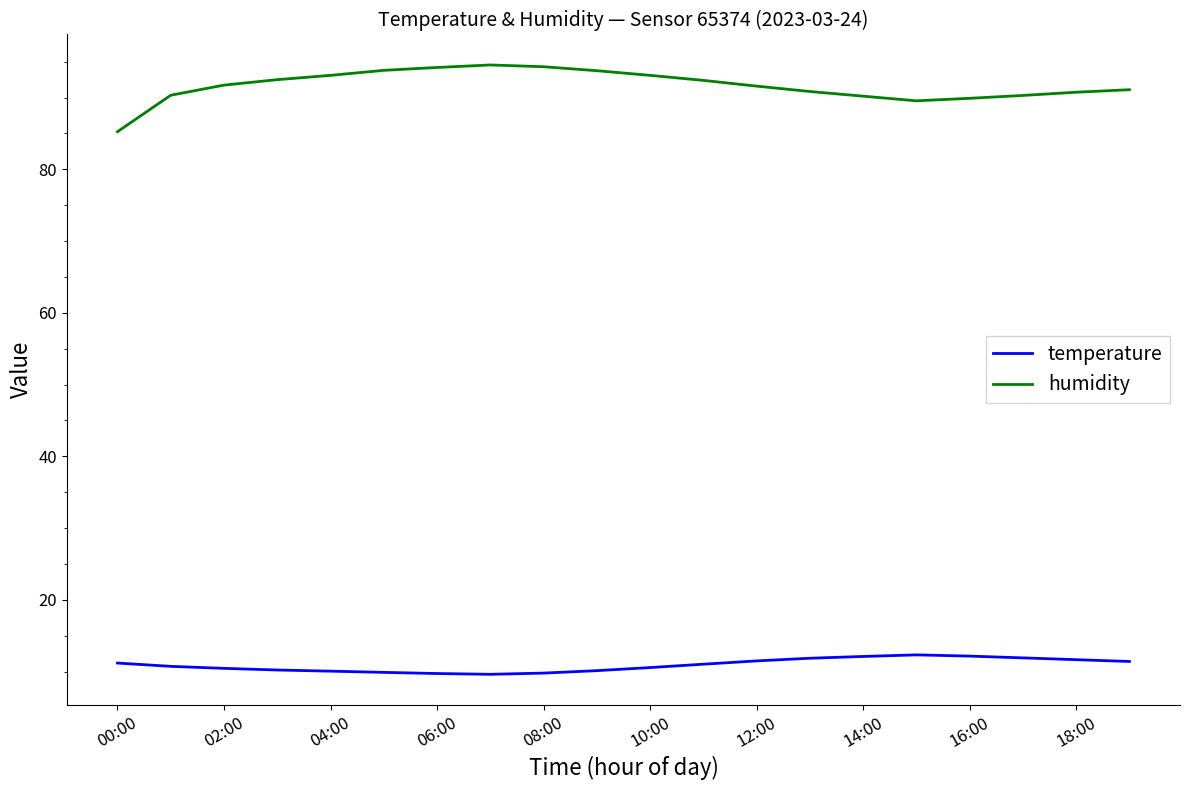

Which series has the largest total across all categories?

humidity